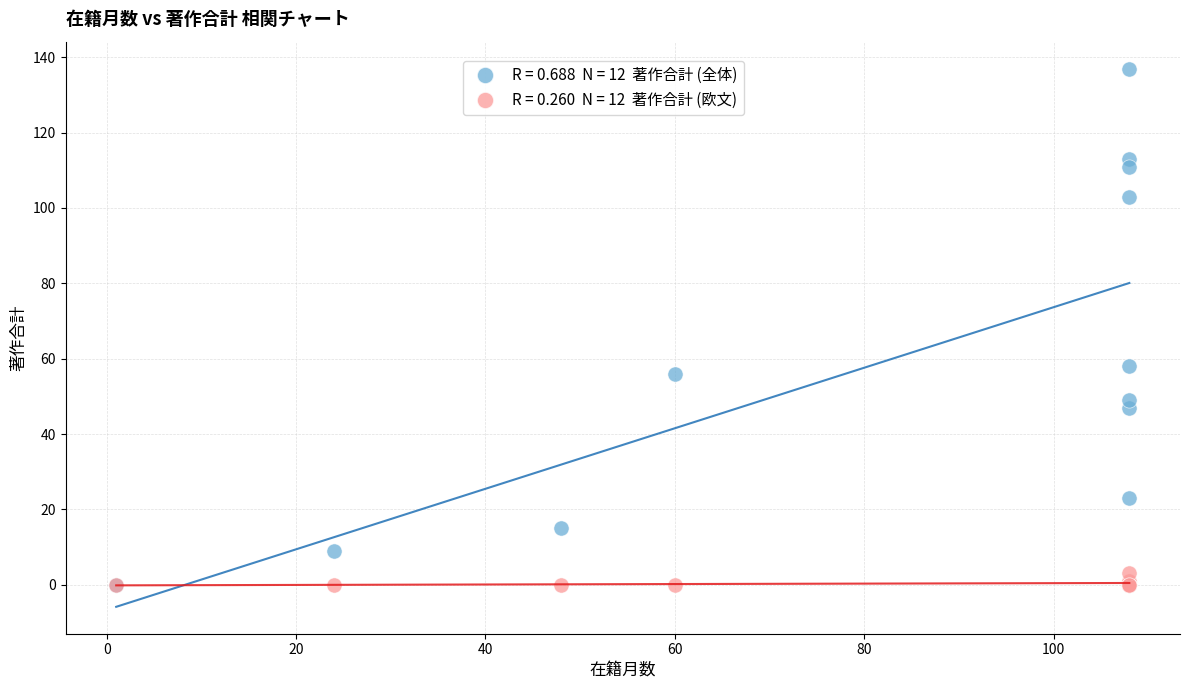

Across all series, what Y value is closest to 68?

58